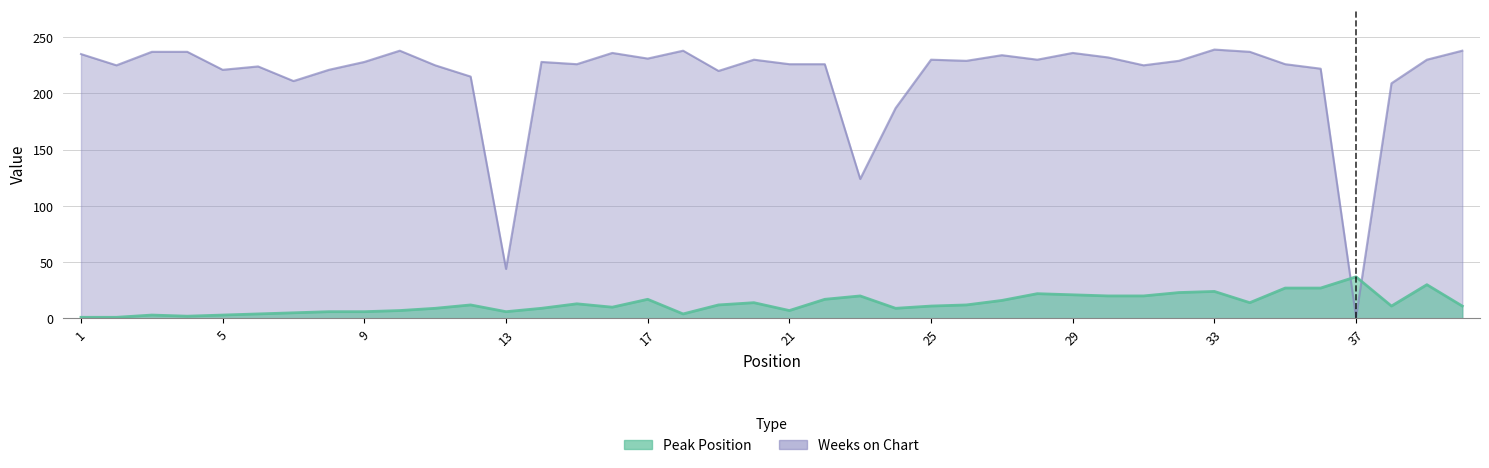

What is the value of the Weeks on Chart point at the 37th from the left?

1